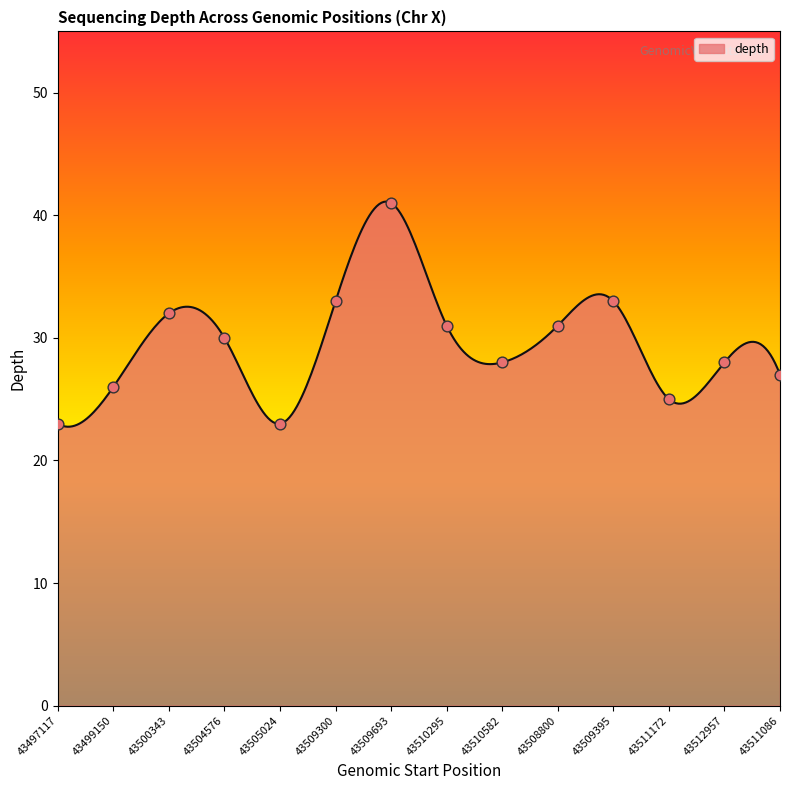

What is the difference between the maximum and minimum values?

18.4